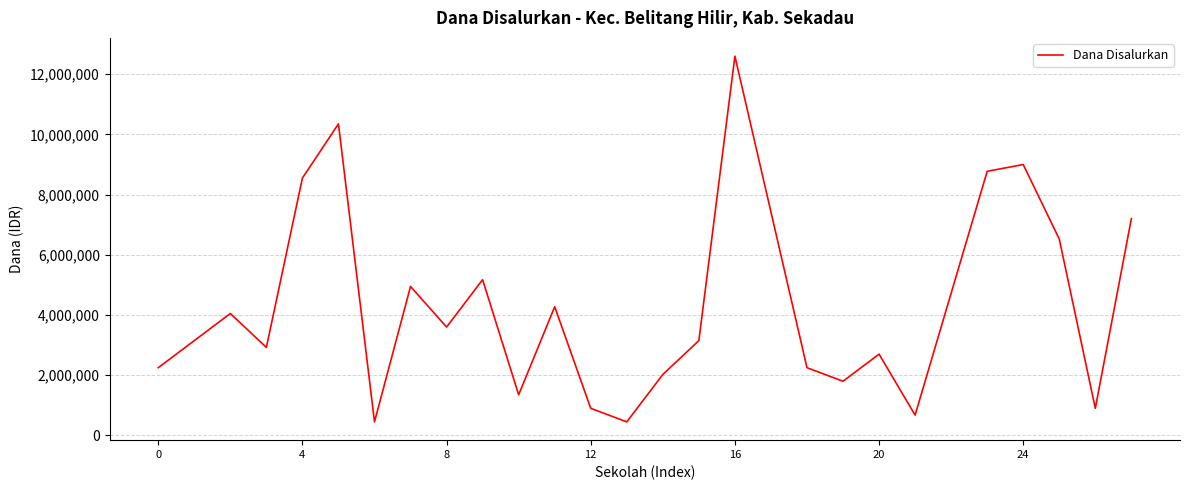

What is the difference between the second highest and second lowest values?

9900000